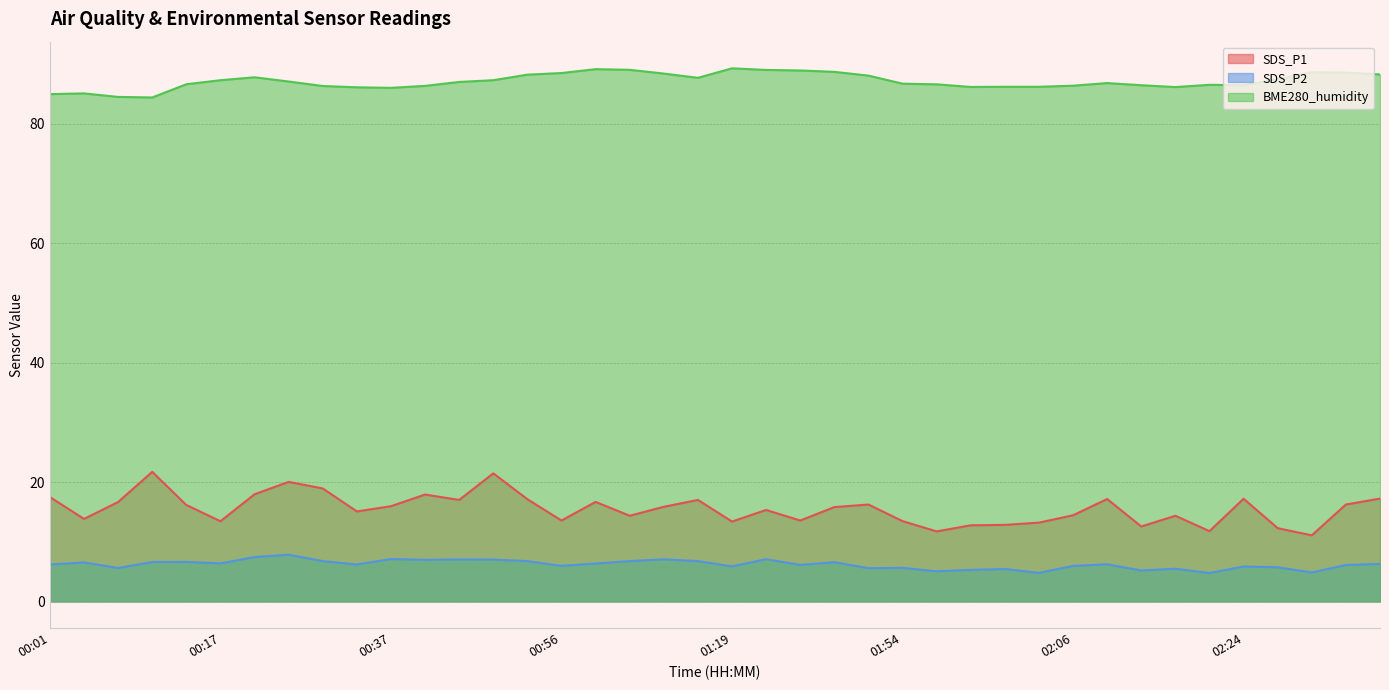

What is the difference between the maximum and minimum values in the BME280_humidity series?

4.9